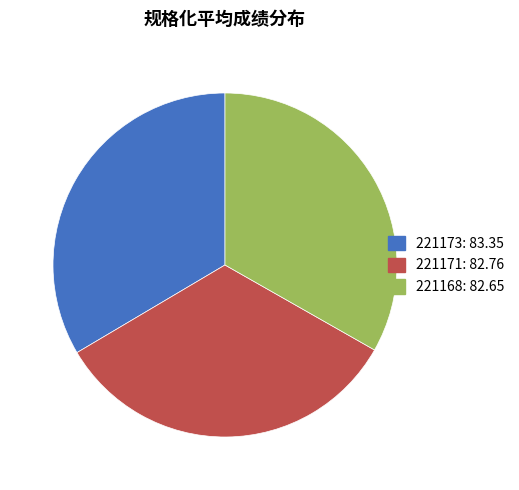

Combined, do 221173 and 221171 account for over 50%?

Yes